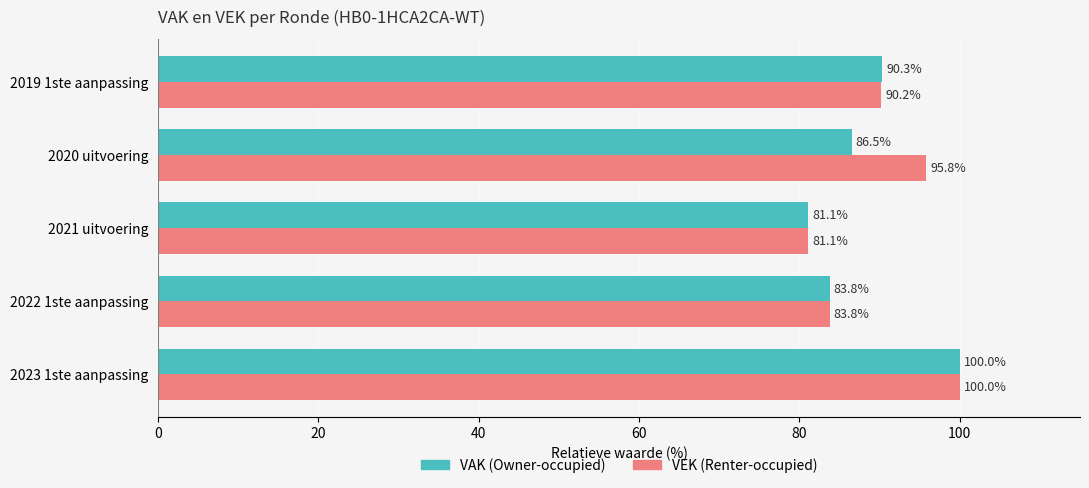

What is the spread (max minus min) of values at 2020 uitvoering?

9.3